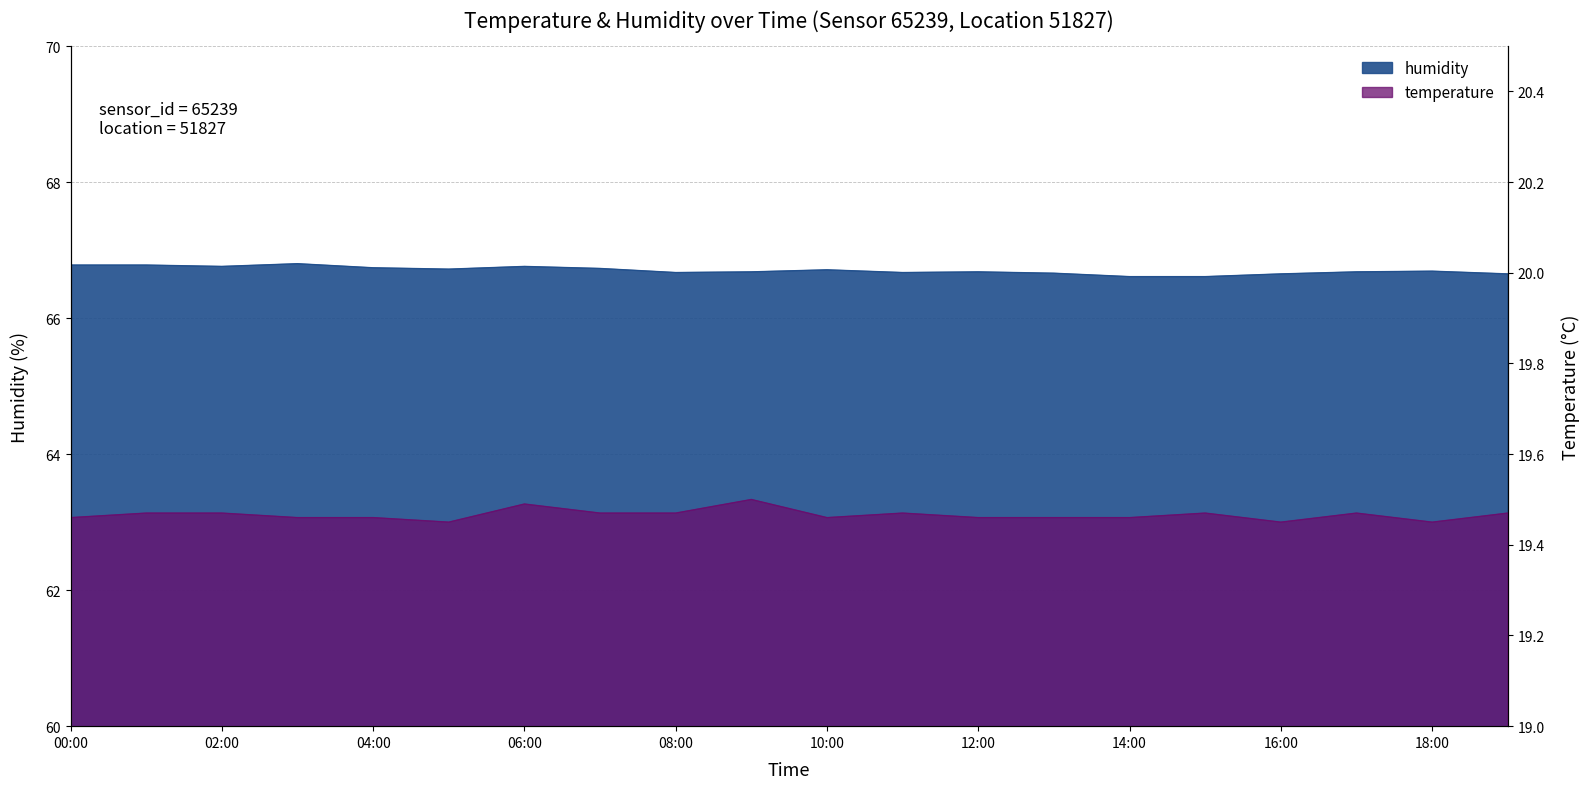

True or false: humidity and temperature cross at least once.

False